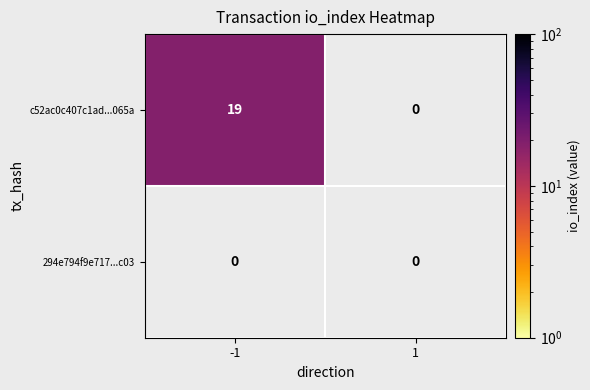

What is the maximum value shown in the chart?

19